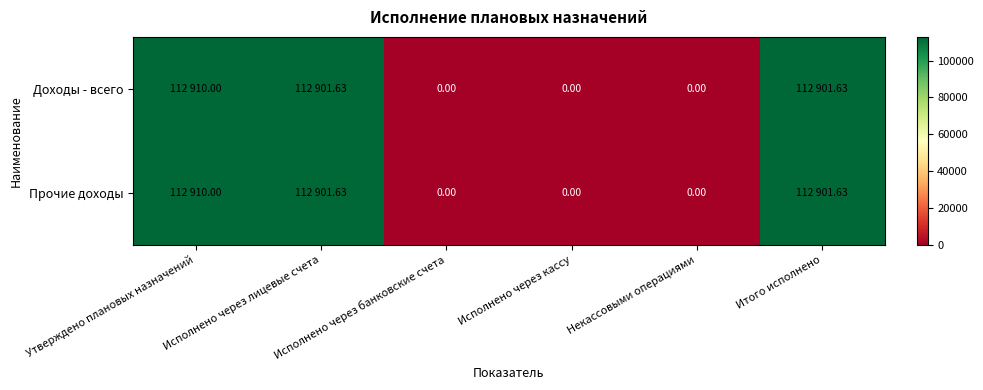

Between Утверждено плановых назначений and Итого исполнено, which series saw the biggest shift?

Доходы - всего